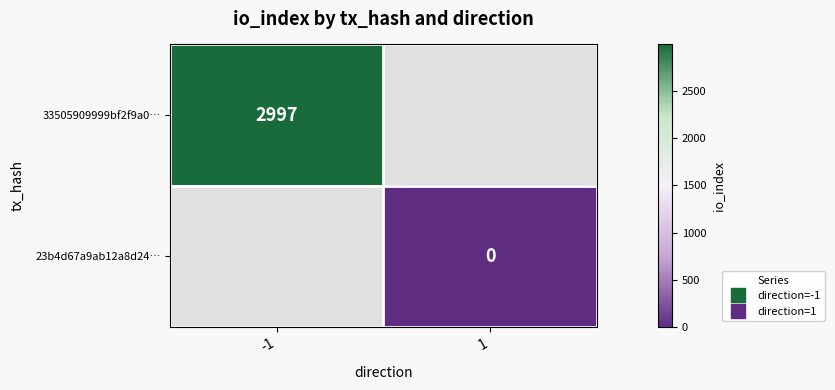

List the labels in order of 33505909999bf2f9a0… value, smallest first.

-1, 1